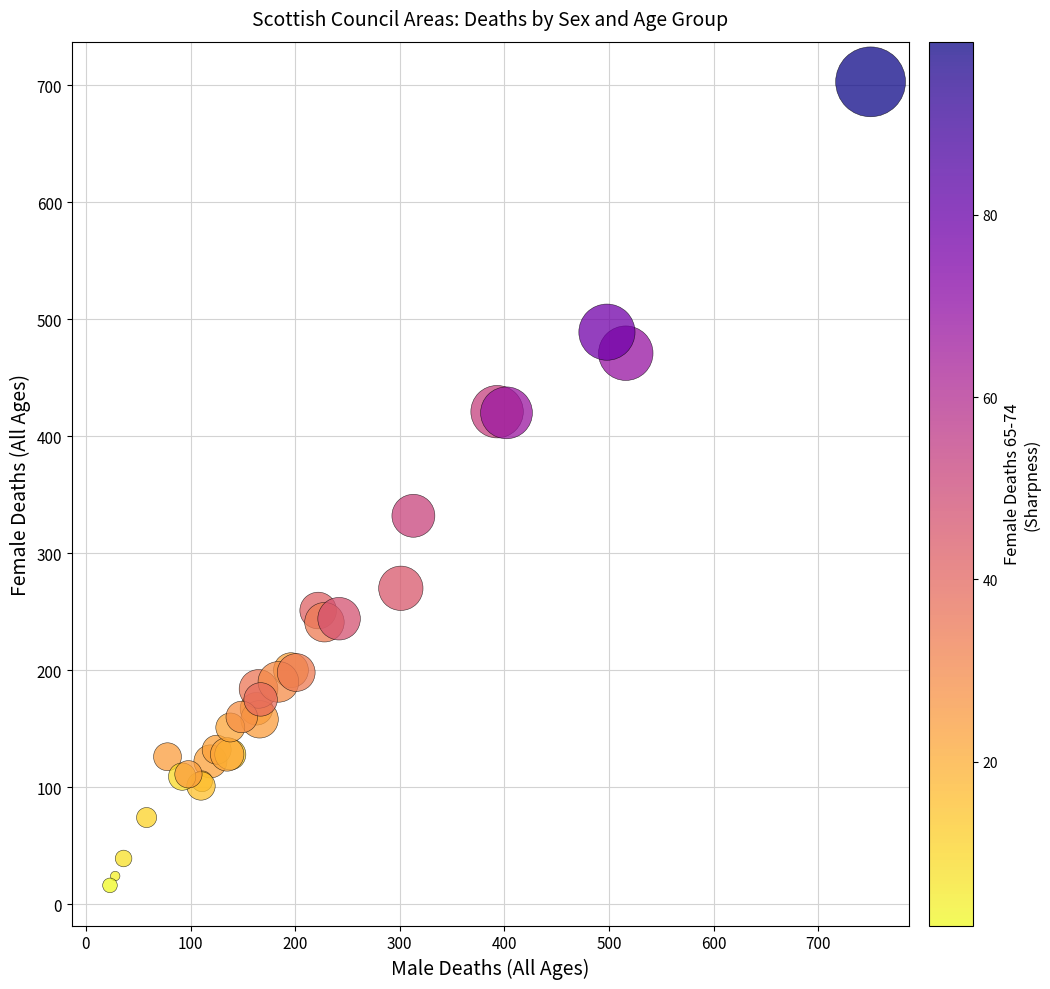

What Y value in the scatter plot is closest to 359?

332